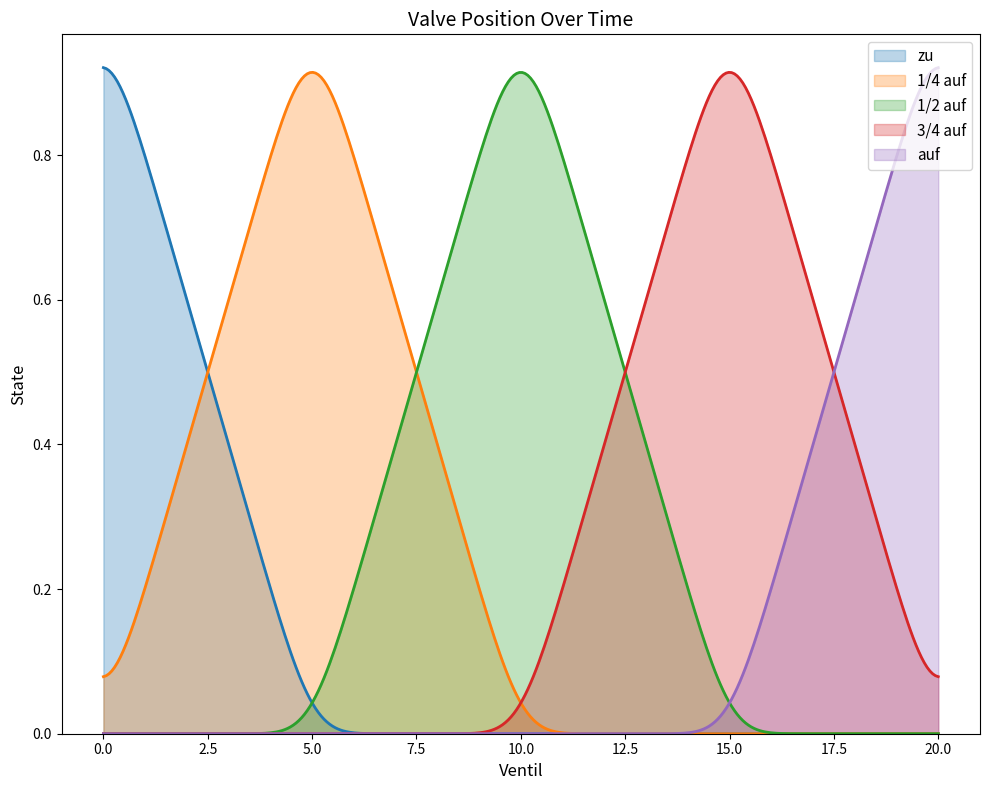

How many series are shown in this chart?

5